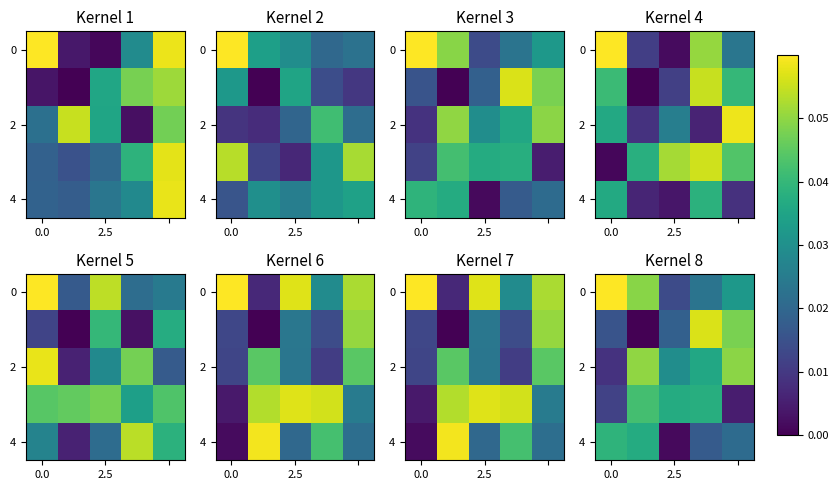

How many data points does each series have?

5